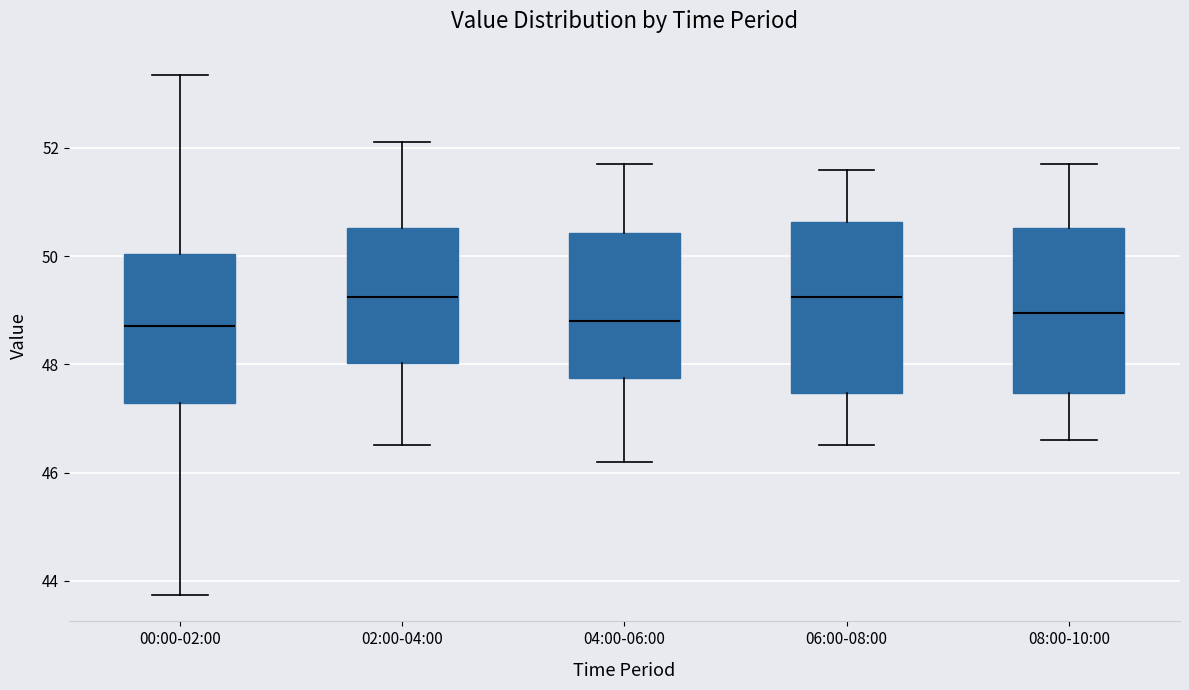

Reading left to right, read every box against the y-axis: the position of its median line, the range the box covers, and the ends of its whiskers. The values are not printed on the chart, so give them approximately, as read against the axis.

00:00-02:00: median 48.8, box 47.2 to 50.0, whiskers 43.8 to 53.4
02:00-04:00: median 49.2, box 48.0 to 50.6, whiskers 46.6 to 52.2
04:00-06:00: median 48.8, box 47.8 to 50.4, whiskers 46.2 to 51.8
06:00-08:00: median 49.2, box 47.4 to 50.6, whiskers 46.6 to 51.6
08:00-10:00: median 49.0, box 47.4 to 50.6, whiskers 46.6 to 51.8